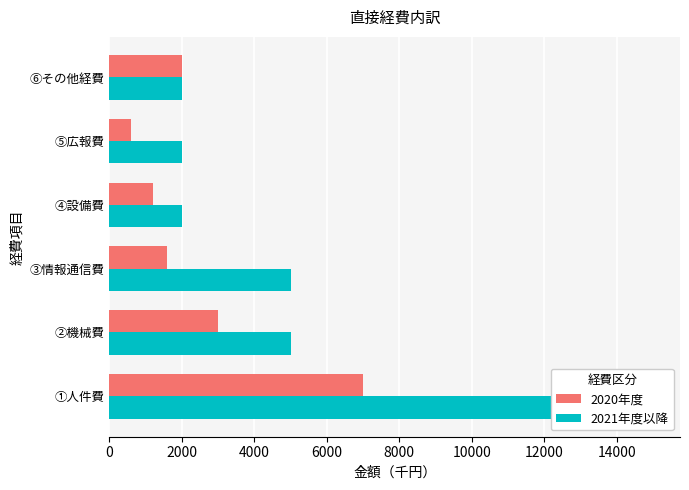

Are the bars grouped side by side (vs. stacked)?

Yes